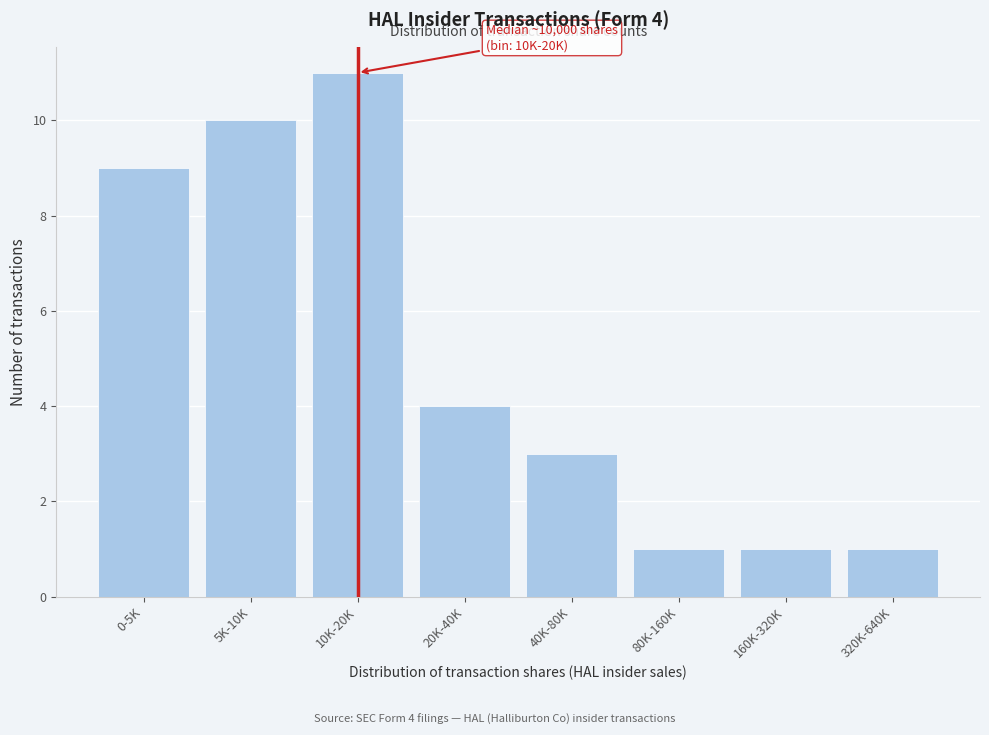

Reading left to right, what are all the values shown in this chart?

9	10	11	4	3	1	1	1